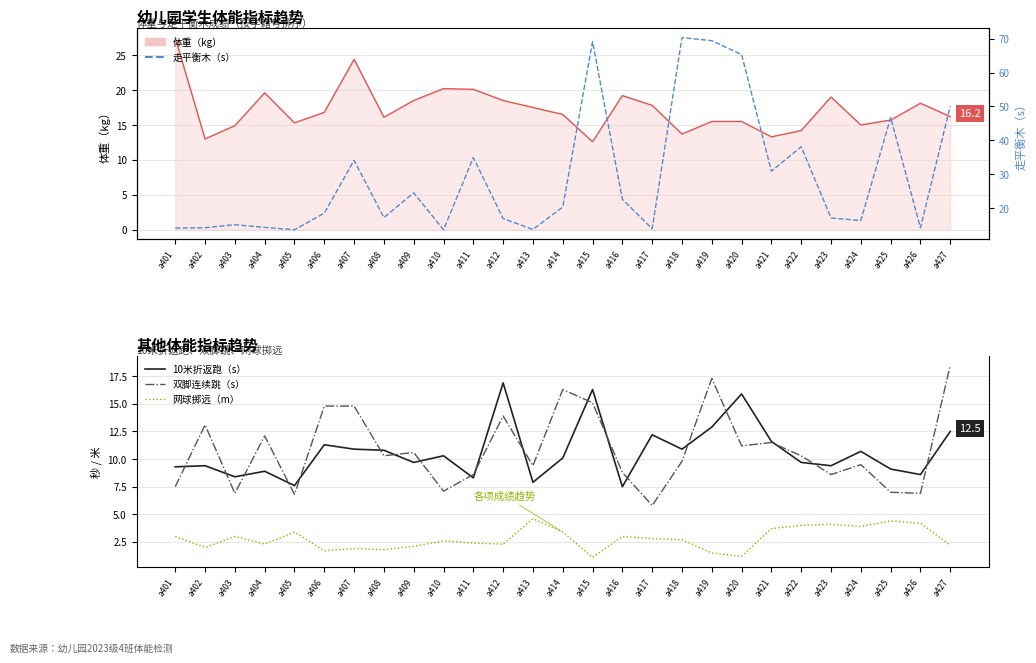

List the series in order of their peak value, highest first.

走平衡木（s）, 体重（kg）, 双脚连续跳（s）, 10米折返跑（s）, 网球掷远（m）